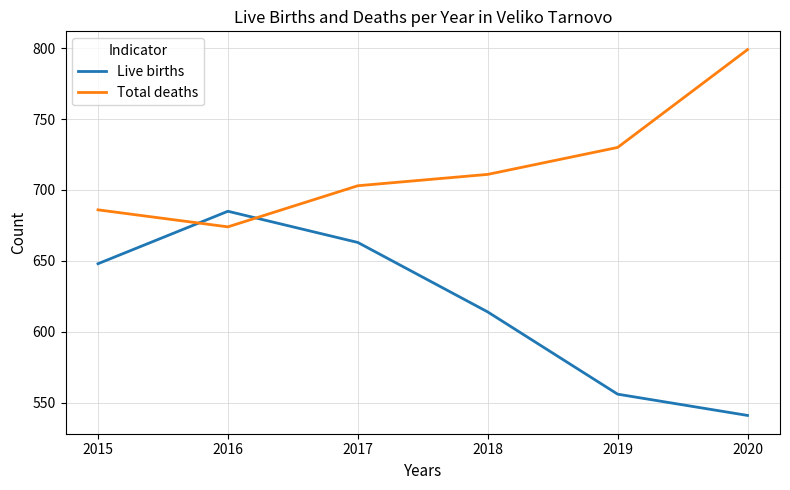

How many lines are shown in the chart?

2